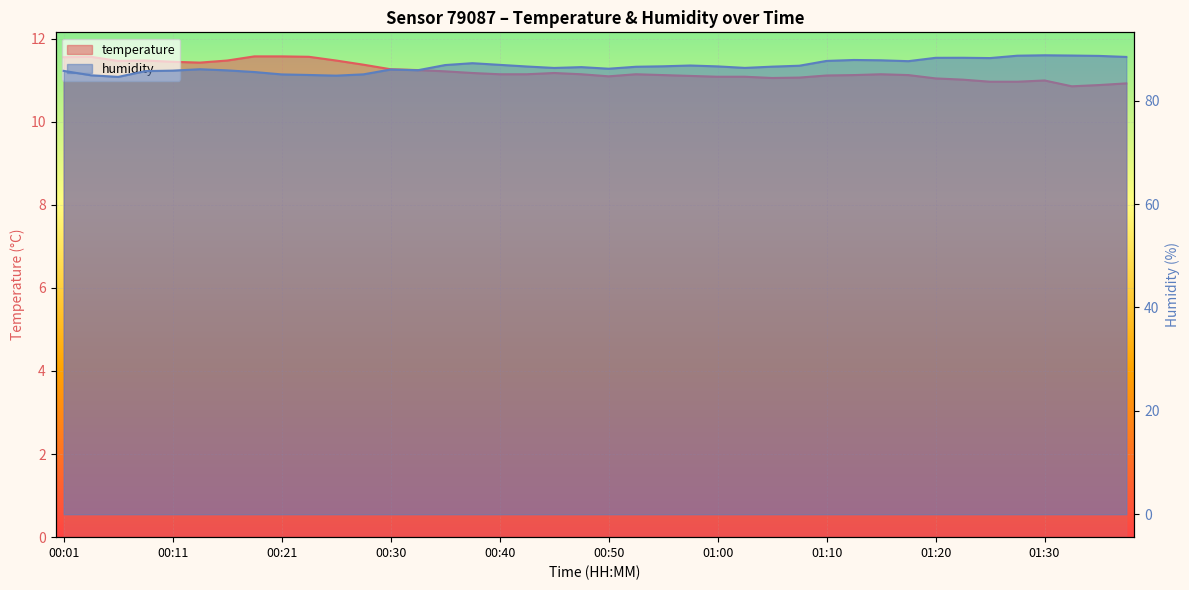

Reading left to right, list all the values displayed in this chart.

temperature: 00:01=11.6	00:04=11.6	00:06=11.5	00:08=11.5	00:11=11.4	00:13=11.4	00:16=11.5	00:18=11.6	00:21=11.6	00:23=11.6	00:26=11.5	00:28=11.4	00:30=11.3	00:33=11.2	00:35=11.2	00:38=11.2	00:40=11.1	00:43=11.1	00:45=11.2	00:48=11.1	00:50=11.1	00:53=11.1	00:55=11.1	00:58=11.1	01:00=11.1	01:02=11.1	01:05=11.1	01:07=11.1	01:10=11.1	01:12=11.1	01:15=11.1	01:17=11.1	01:20=11.0	01:22=11.0	01:25=11.0	01:27=11.0	01:30=11.0	01:32=10.8	01:35=10.9	01:37=10.9
humidity: 00:01=85.8	00:04=84.9	00:06=84.6	00:08=85.7	00:11=85.8	00:13=86.1	00:16=85.9	00:18=85.5	00:21=85.1	00:23=85.0	00:26=84.8	00:28=85.1	00:30=86.0	00:33=85.9	00:35=86.9	00:38=87.2	00:40=86.9	00:43=86.6	00:45=86.3	00:48=86.5	00:50=86.2	00:53=86.6	00:55=86.7	00:58=86.8	01:00=86.6	01:02=86.3	01:05=86.6	01:07=86.8	01:10=87.7	01:12=87.9	01:15=87.8	01:17=87.6	01:20=88.3	01:22=88.3	01:25=88.2	01:27=88.7	01:30=88.8	01:32=88.7	01:35=88.7	01:37=88.5